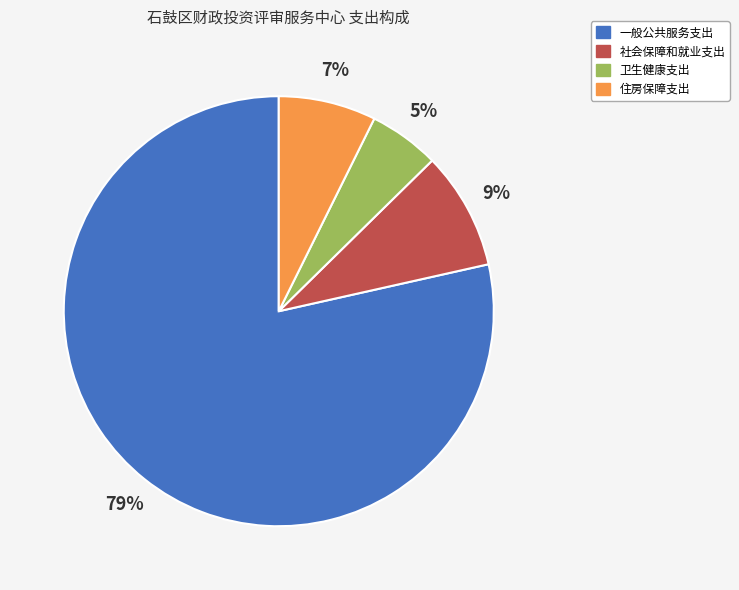

Do 卫生健康支出 and 社会保障和就业支出 together represent more than half of the pie?

No